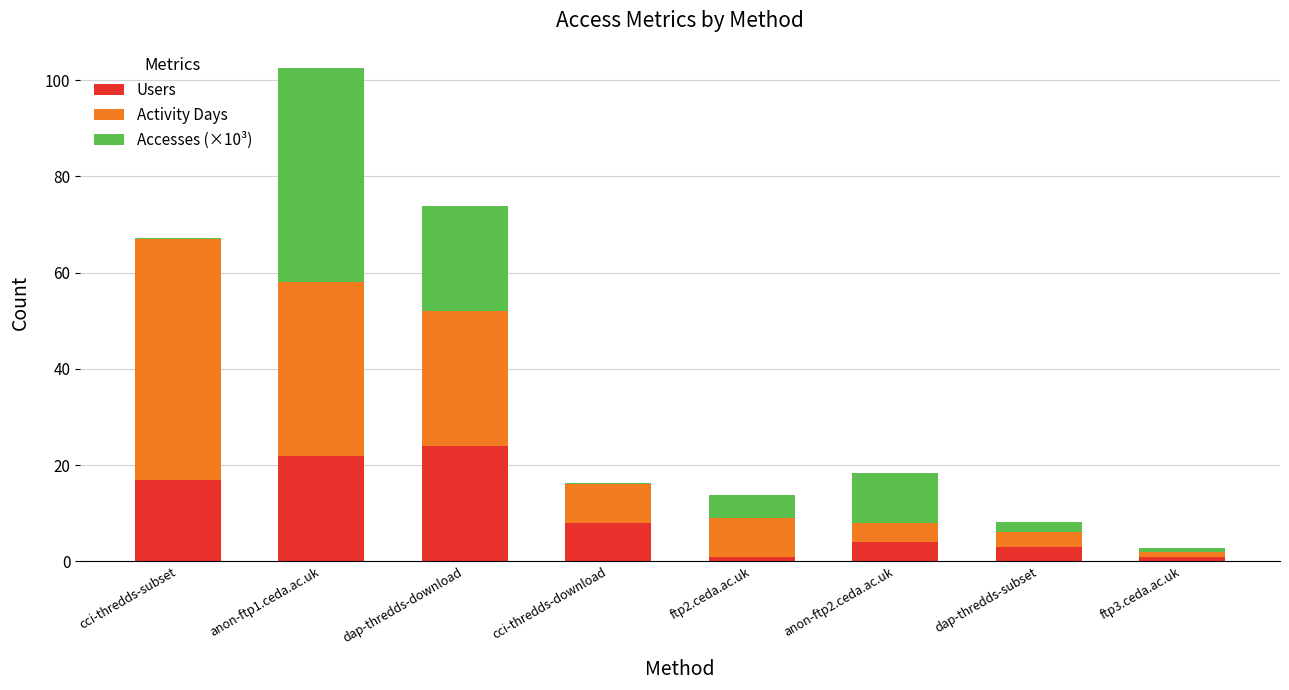

Is it true that Users equals 30.6 at cci-thredds-subset?

False